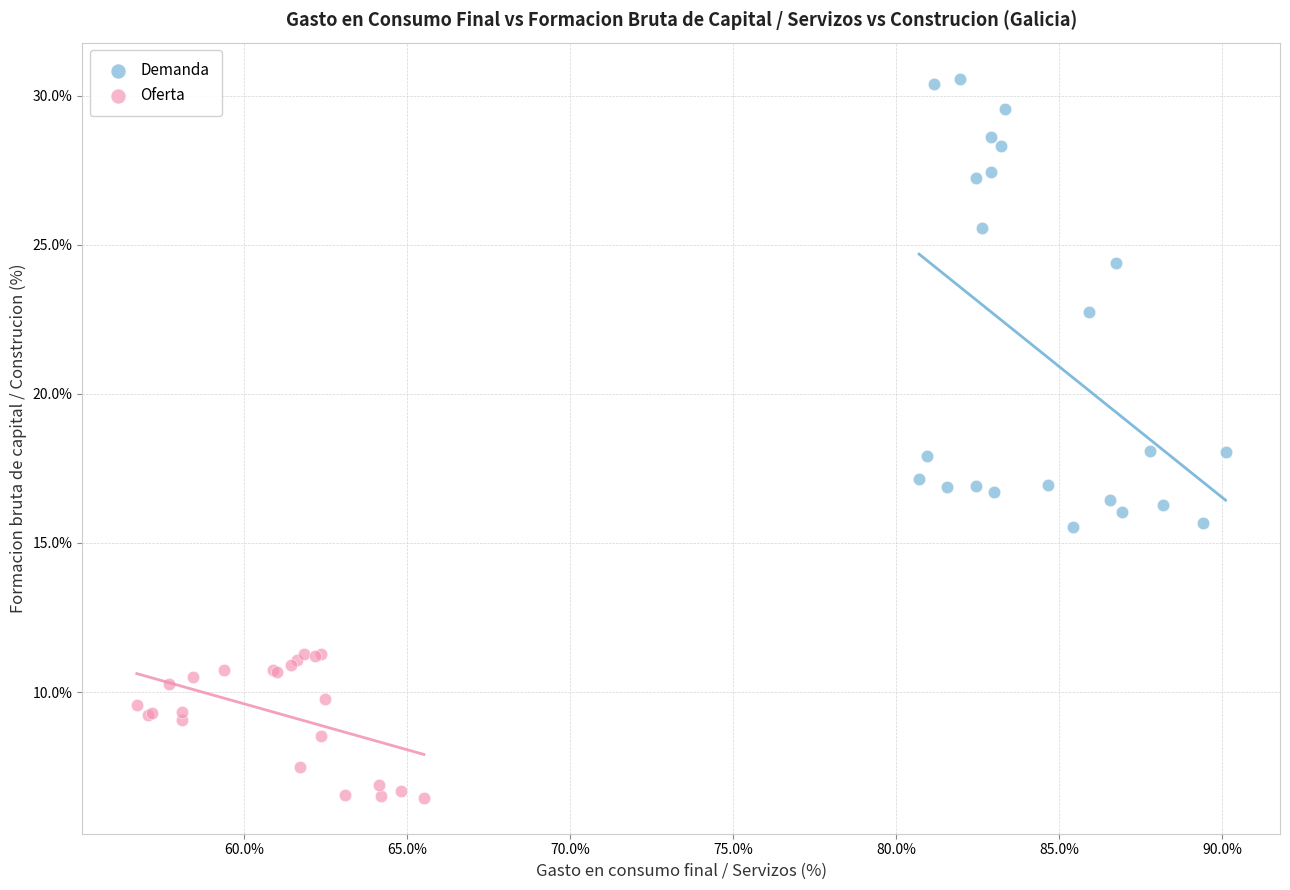

Which series has the largest Y range (max minus min)?

Demanda